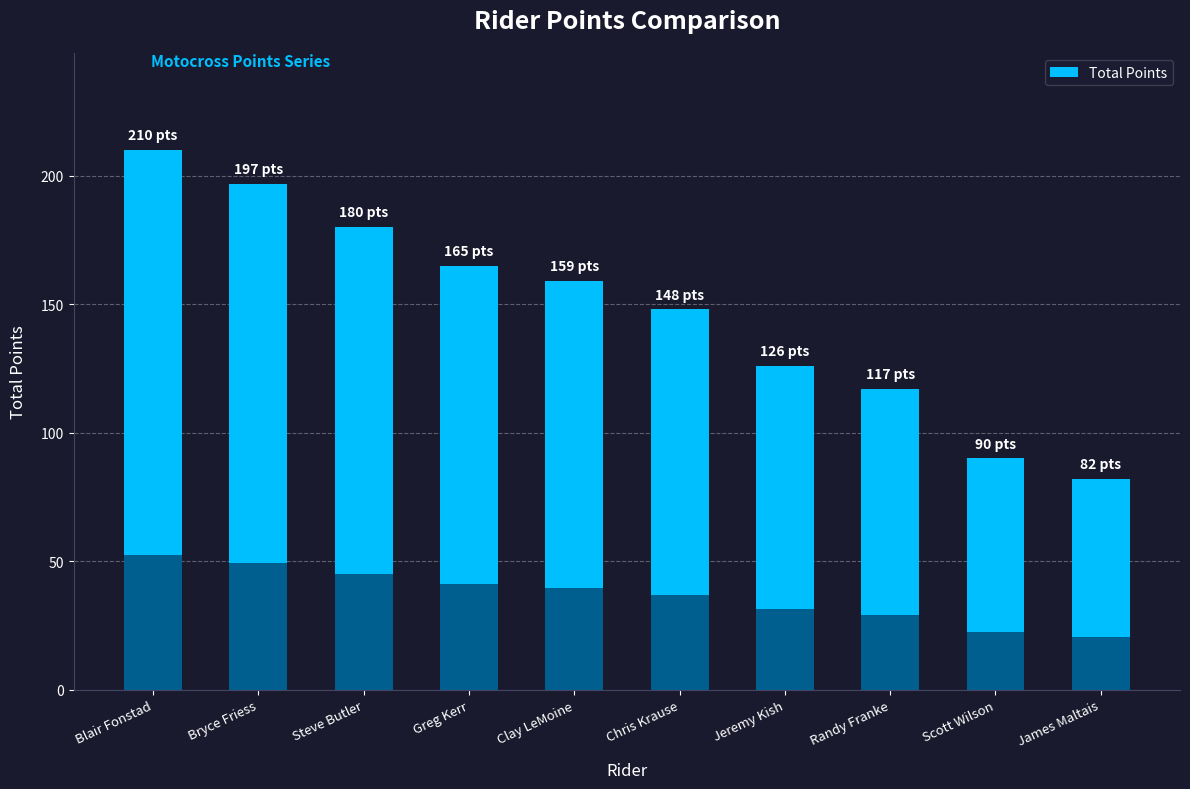

What is the average value?

147